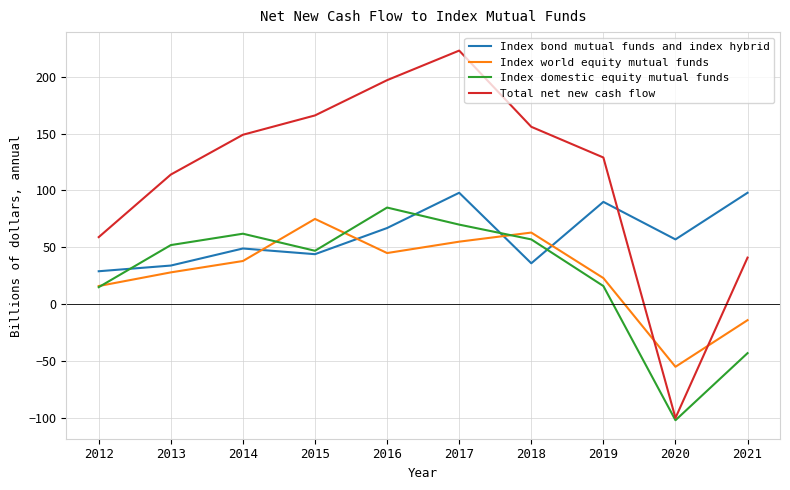

What is the difference between the second highest and second lowest values in the Index world equity mutual funds series?

77